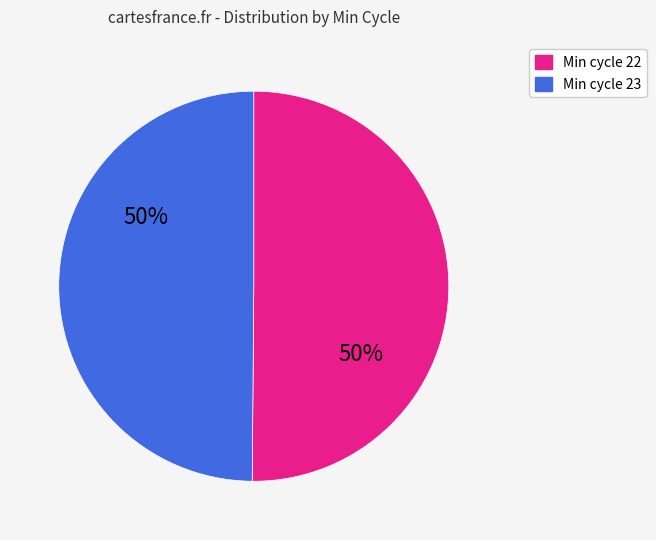

To the nearest percent, what is the average slice percentage?

50%